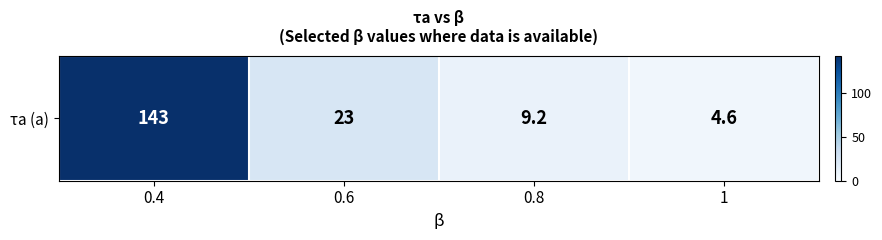

What is the change in value from 0.4 to 0.8?

-133.8